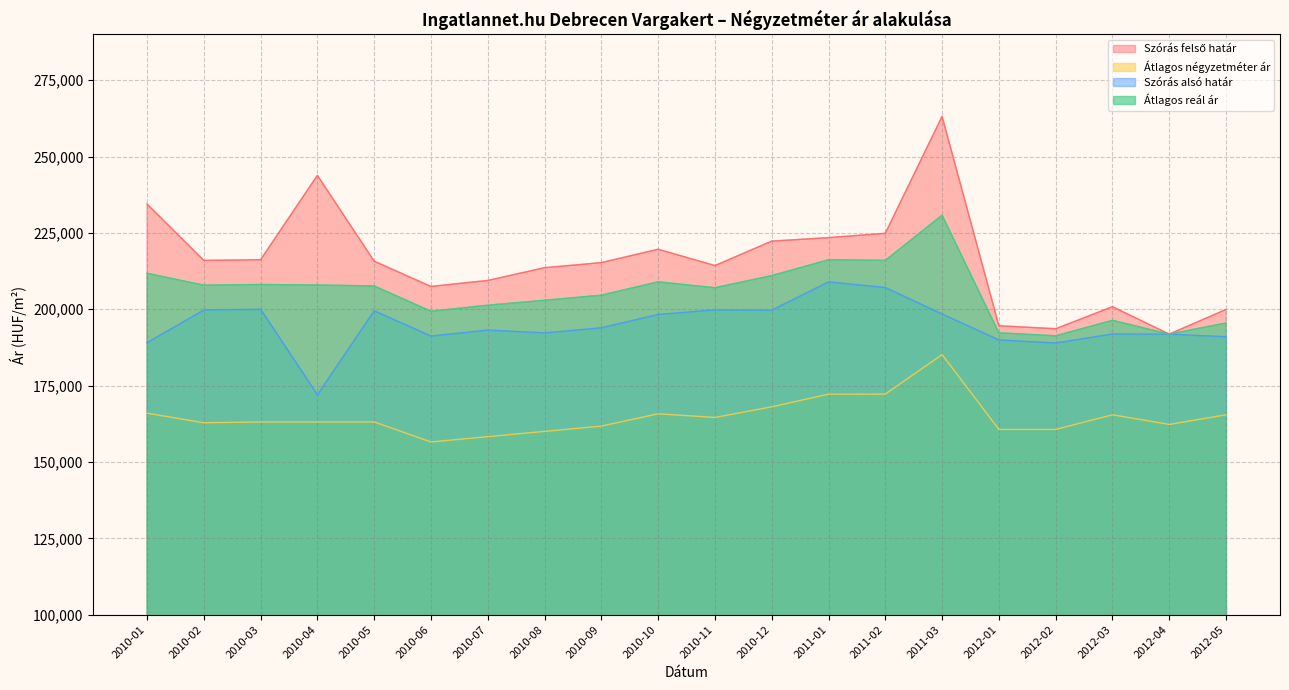

Which series has the largest total across all categories?

Szórás felső határ